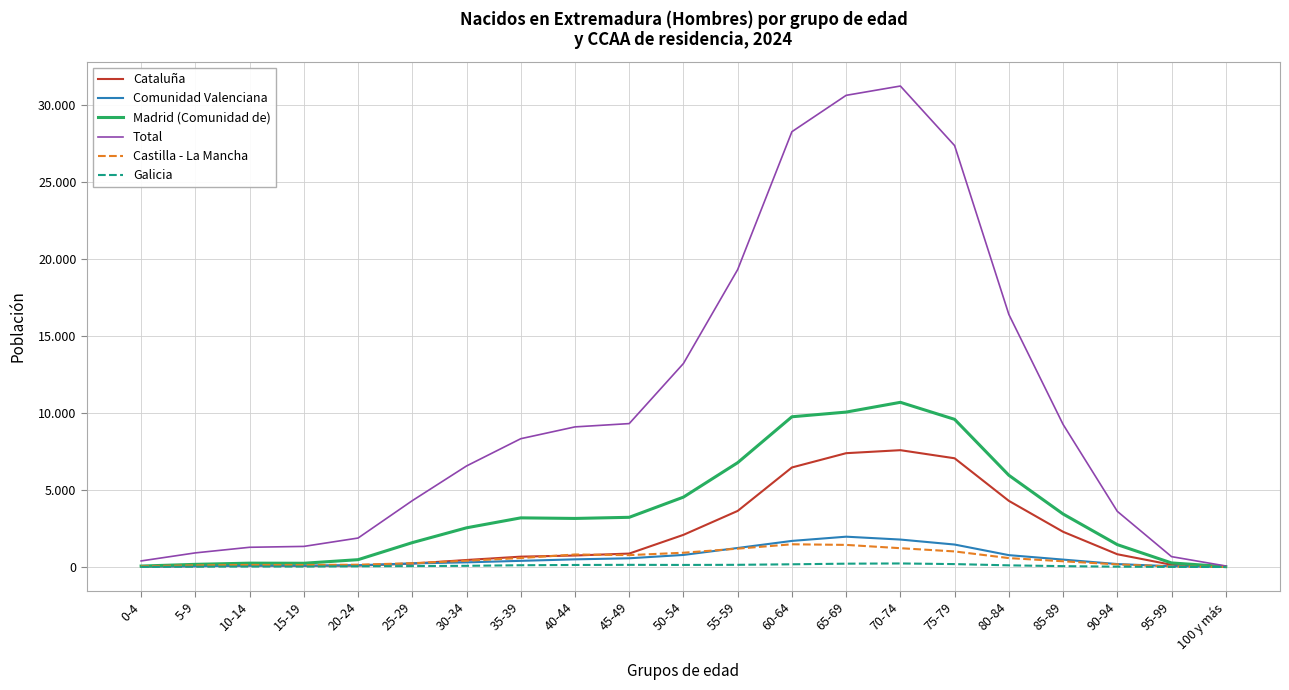

What is the label of the 18th point from the right?

15-19